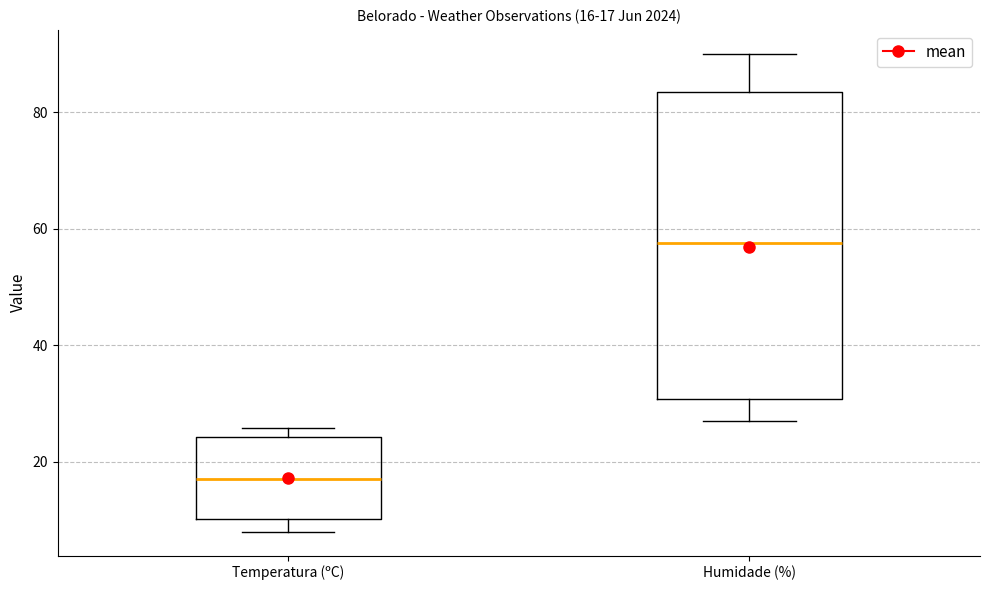

Which box's median line is the highest?

Humidade (%)